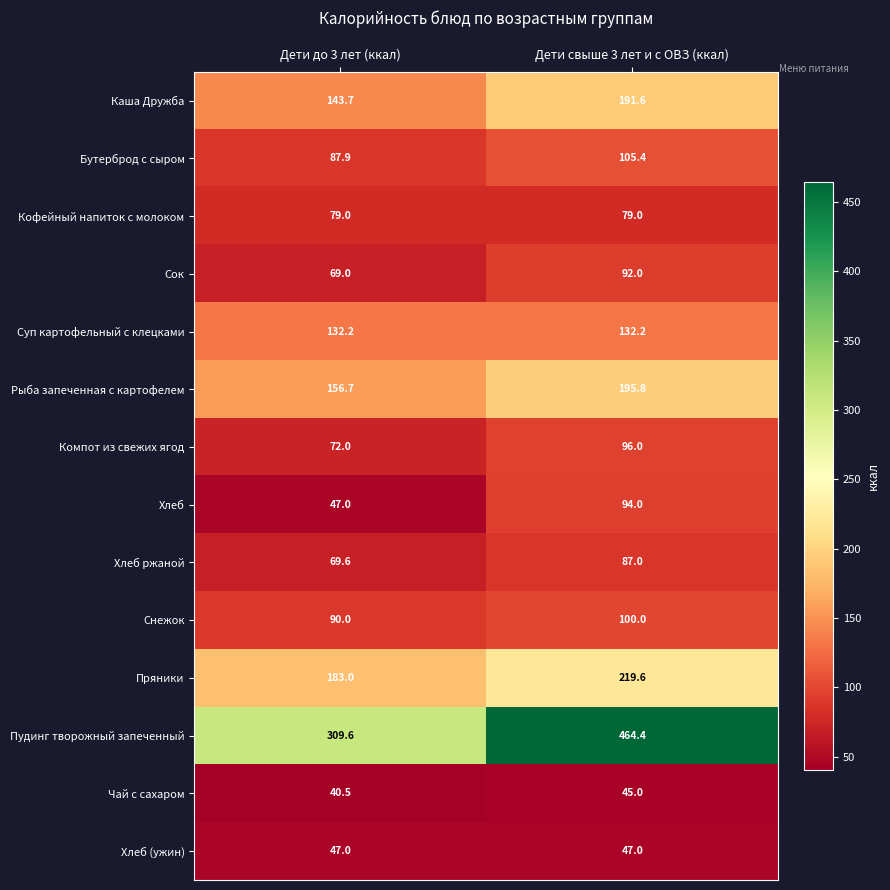

Rank the series by their maximum value, from highest to lowest.

Пудинг творожный запеченный, Пряники, Рыба запеченная с картофелем, Каша Дружба, Суп картофельный с клецками, Бутерброд с сыром, Снежок, Компот из свежих ягод, Хлеб, Сок, Хлеб ржаной, Кофейный напиток с молоком, Хлеб (ужин), Чай с сахаром